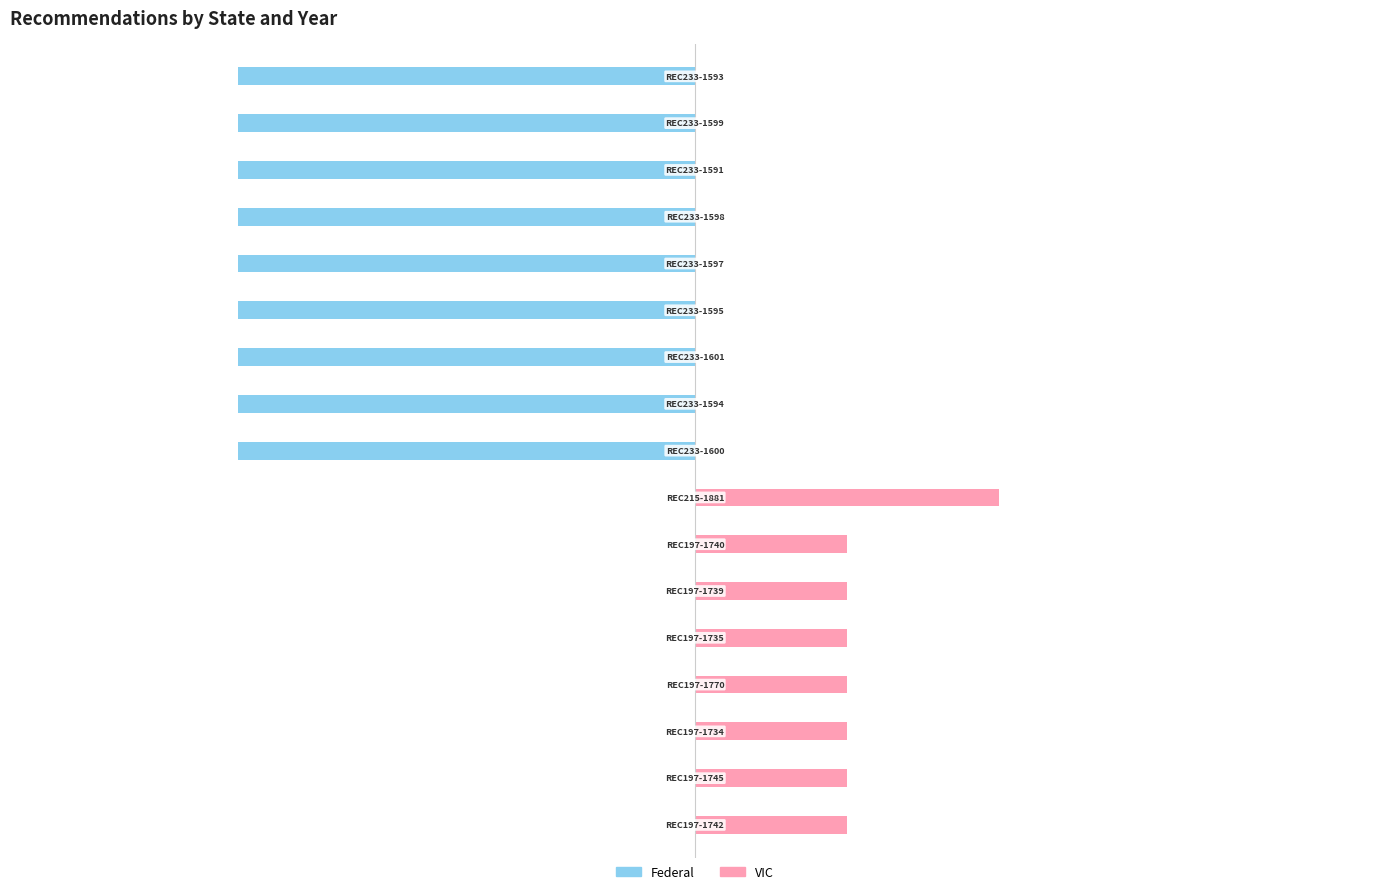

How many categories are shown in the chart?

17